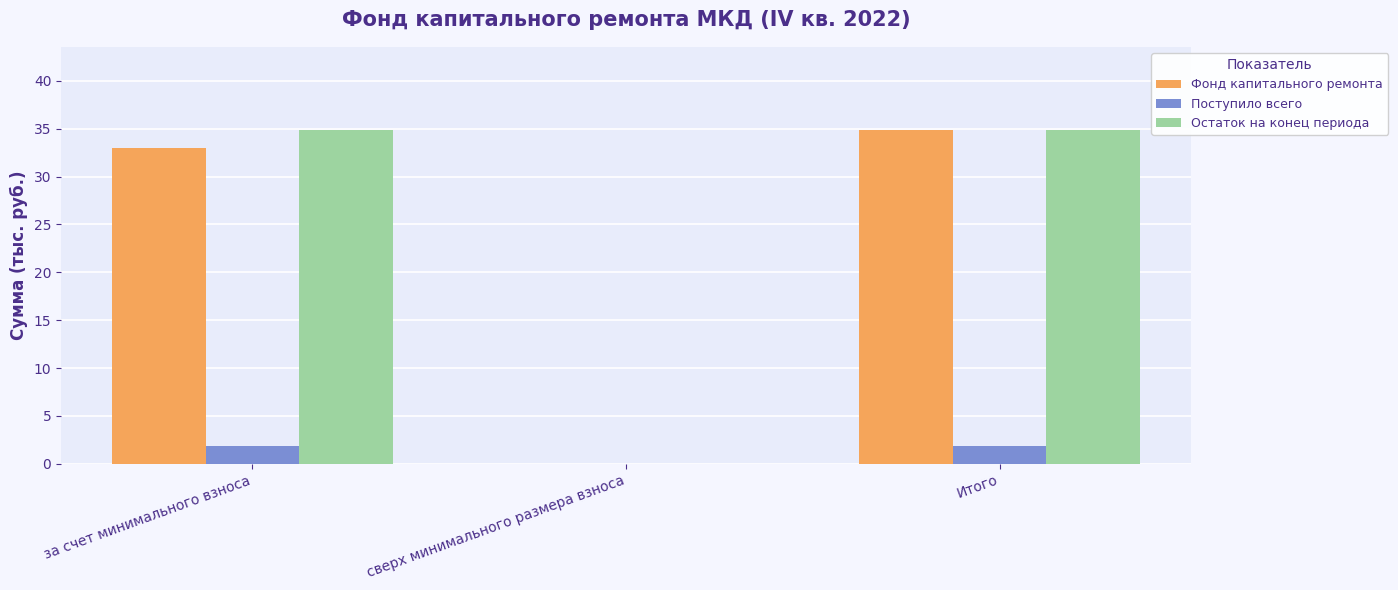

At which label does Фонд капитального ремонта reach its peak?

Итого